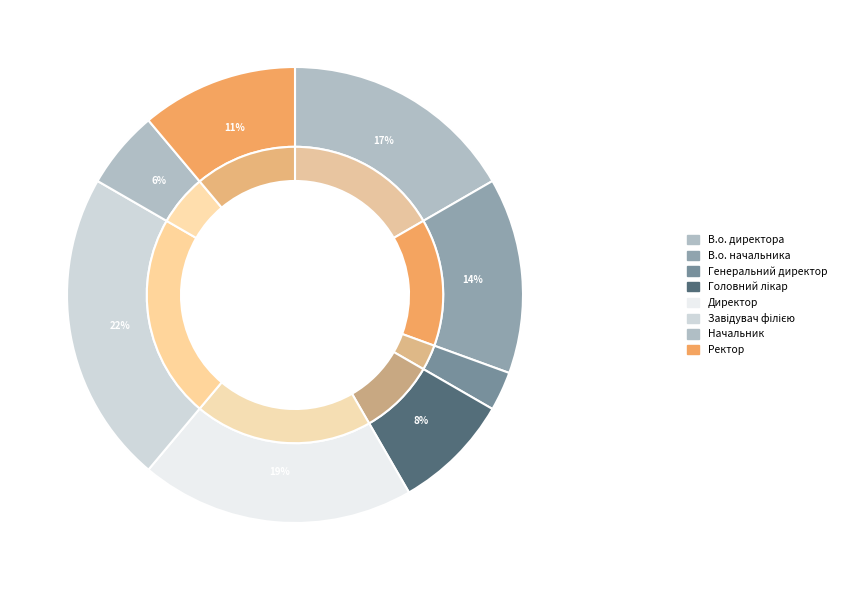

Between В.о. директора and В.о. начальника, which is larger?

В.о. директора